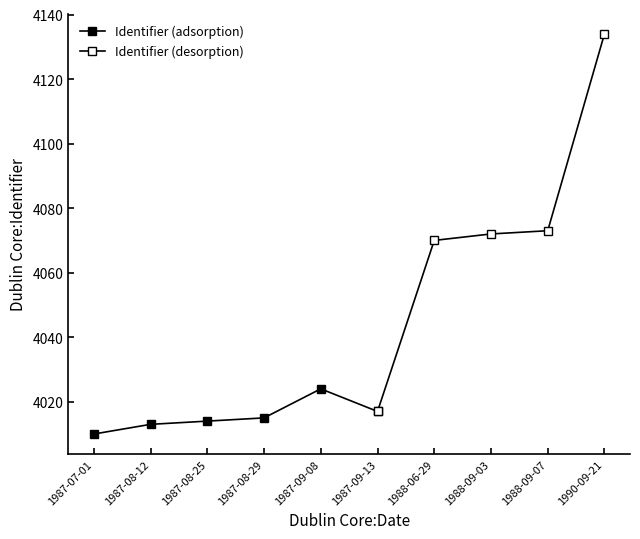

What position from the left is 1987-09-08?

5